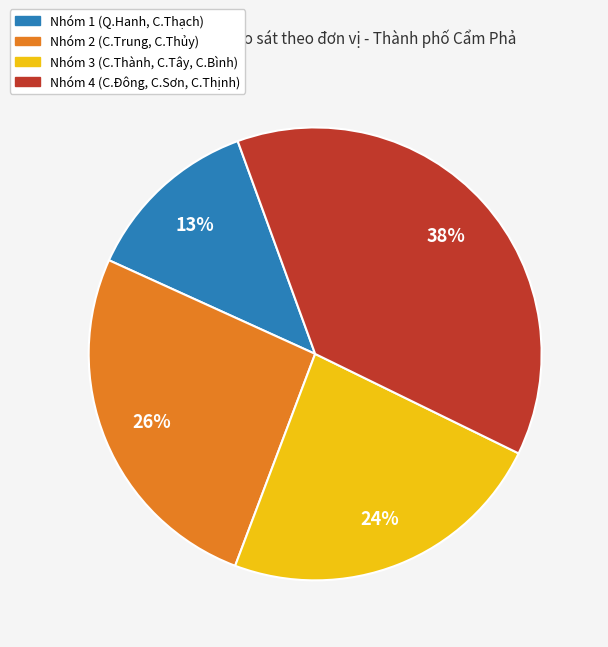

Does any single category account for the majority?

No